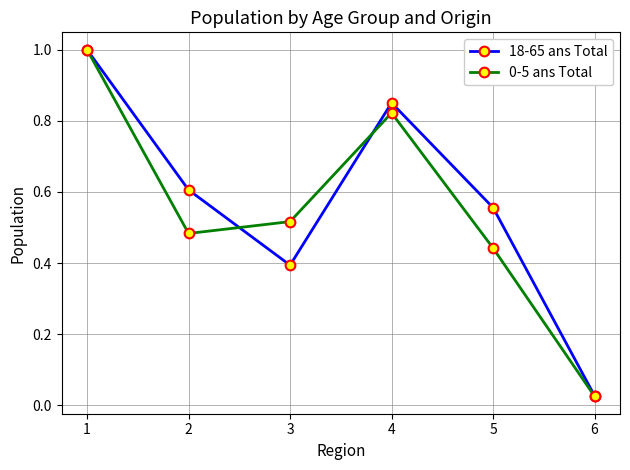

True or false: 0-5 ans Total and 18-65 ans Total cross at least once.

True